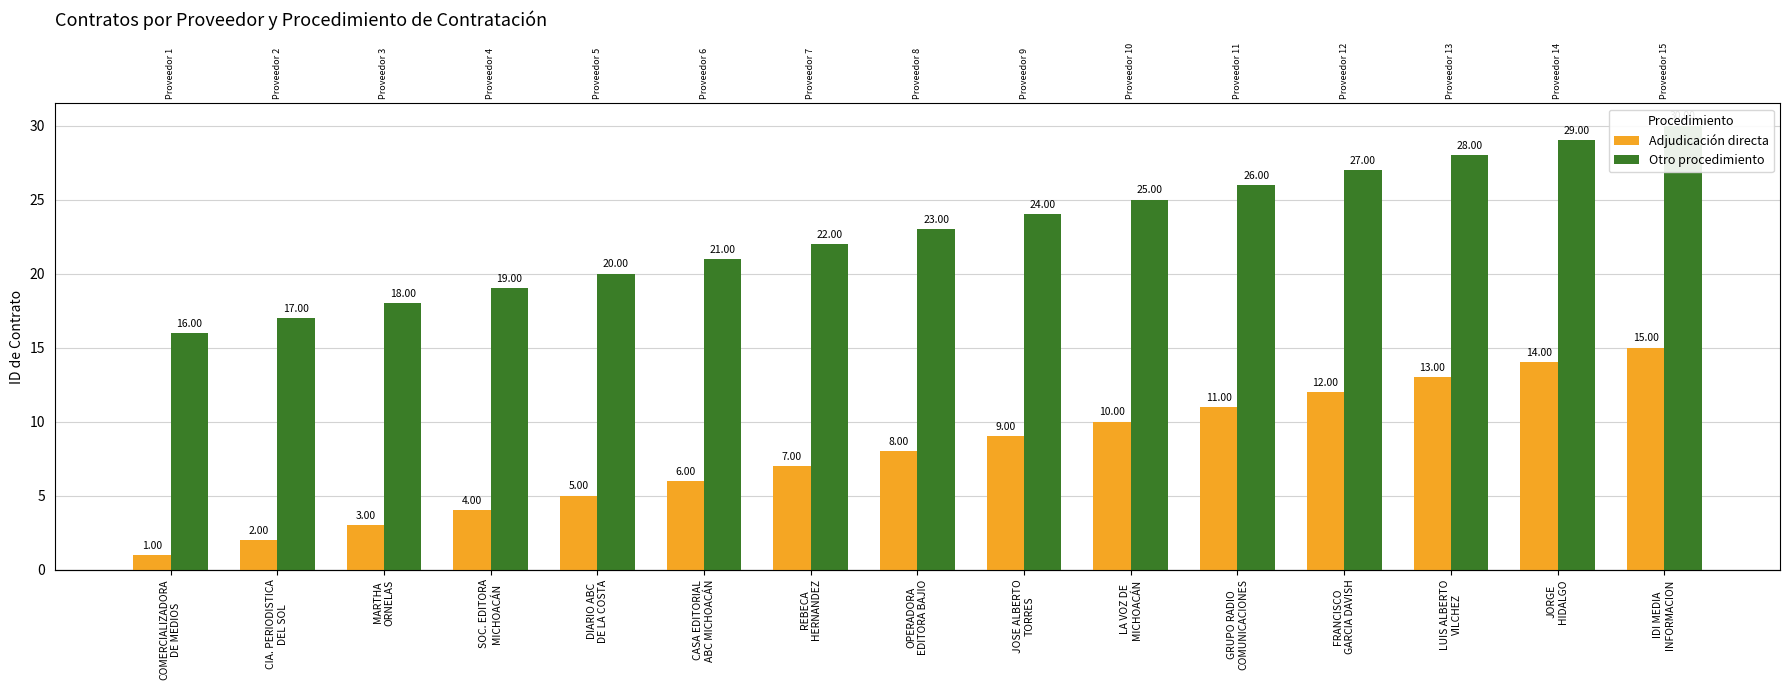

Reading left to right, extract all data points from this chart.

Adjudicación directa: COMERCIALIZADORA
DE MEDIOS=1	CIA. PERIODISTICA
DEL SOL=2	MARTHA
ORNELAS=3	SOC. EDITORA
MICHOACÁN=4	DIARIO ABC
DE LA COSTA=5	CASA EDITORIAL
ABC MICHOACÁN=6	REBECA
HERNANDEZ=7	OPERADORA
EDITORA BAJIO=8	JOSE ALBERTO
TORRES=9	LA VOZ DE
MICHOACÁN=10	GRUPO RADIO
COMUNICACIONES=11	FRANCISCO
GARCIA DAVISH=12	LUIS ALBERTO
VILCHEZ=13	JORGE
HIDALGO=14	IDI MEDIA
INFORMACION=15
Otro procedimiento: COMERCIALIZADORA
DE MEDIOS=16	CIA. PERIODISTICA
DEL SOL=17	MARTHA
ORNELAS=18	SOC. EDITORA
MICHOACÁN=19	DIARIO ABC
DE LA COSTA=20	CASA EDITORIAL
ABC MICHOACÁN=21	REBECA
HERNANDEZ=22	OPERADORA
EDITORA BAJIO=23	JOSE ALBERTO
TORRES=24	LA VOZ DE
MICHOACÁN=25	GRUPO RADIO
COMUNICACIONES=26	FRANCISCO
GARCIA DAVISH=27	LUIS ALBERTO
VILCHEZ=28	JORGE
HIDALGO=29	IDI MEDIA
INFORMACION=30